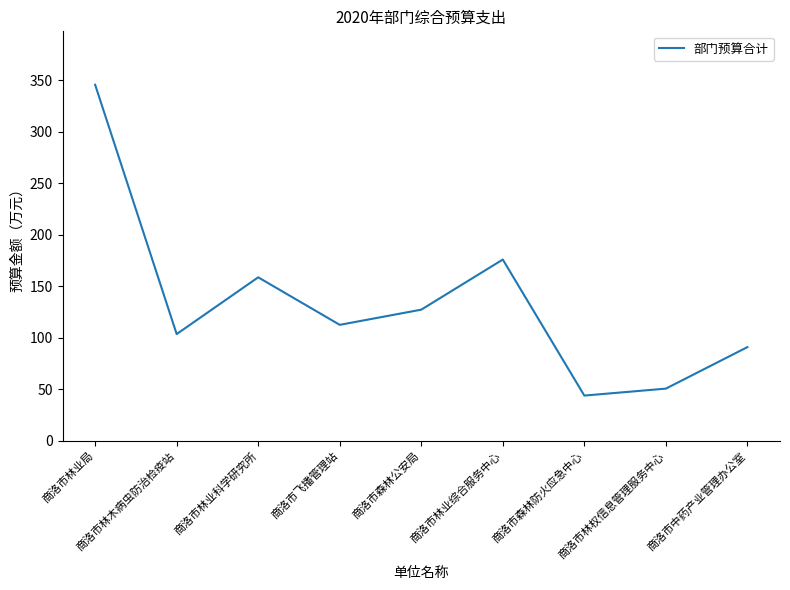

Which label corresponds to the largest value in the chart?

商洛市林业局